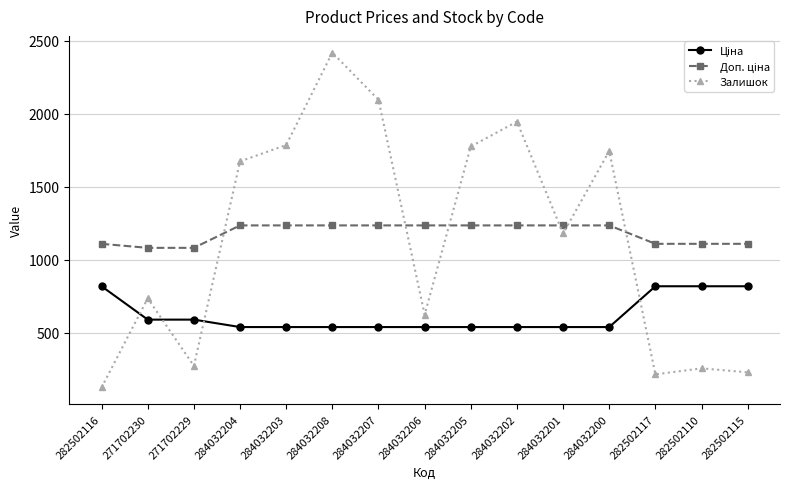

What is the value of the Залишок point at the 2nd from the left?

736.0